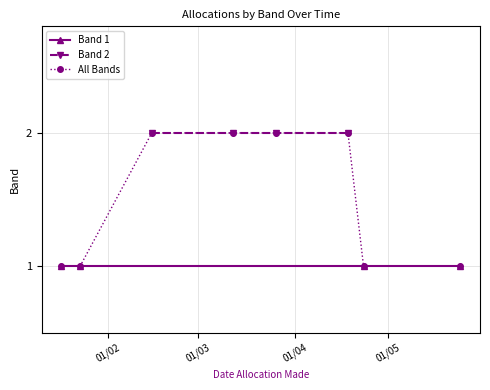

Reading left to right, extract all data points from this chart.

Band 1: 0=1	1=1	2=1	3=1
Band 2: 0=2	1=2	2=2	3=2